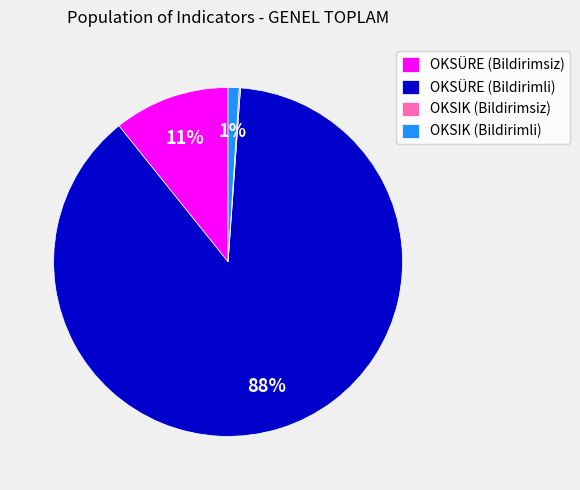

Do OKSÜRE (Bildirimli) and OKSIK (Bildirimli) together represent more than half of the pie?

Yes